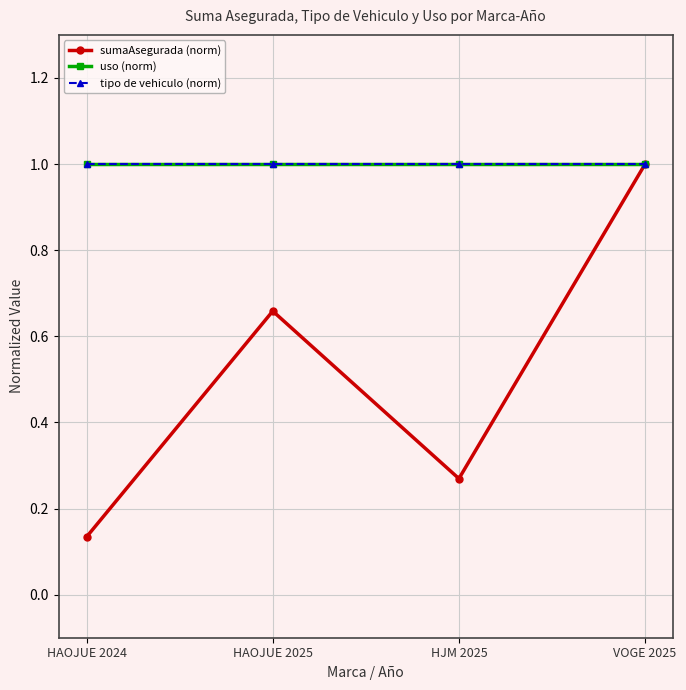

Does the chart have visible grid lines?

Yes